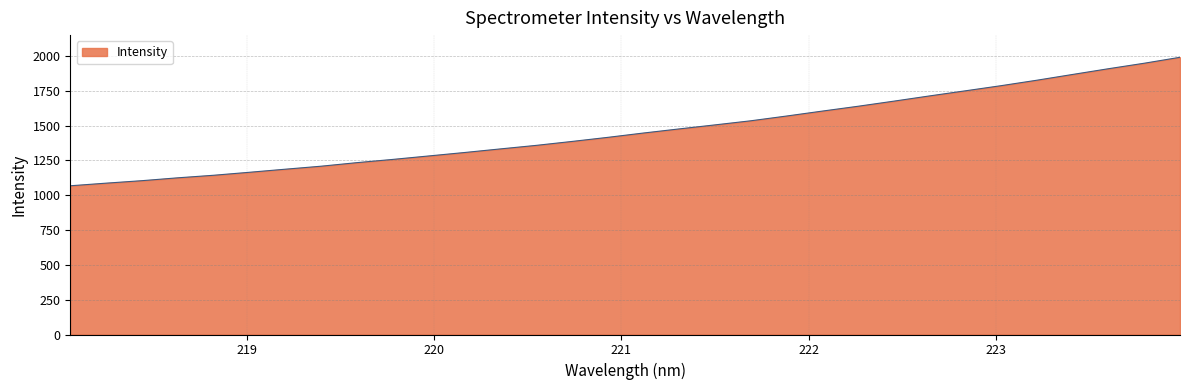

What is the difference between the maximum and minimum values?

922.3